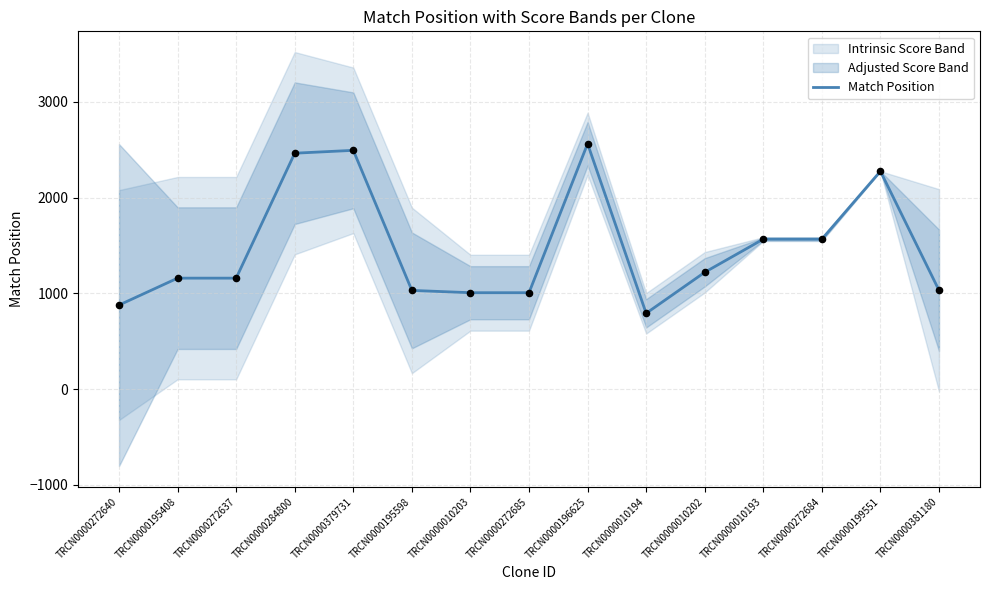

Between TRCN0000010193 and TRCN0000010203, which is larger?

TRCN0000010193